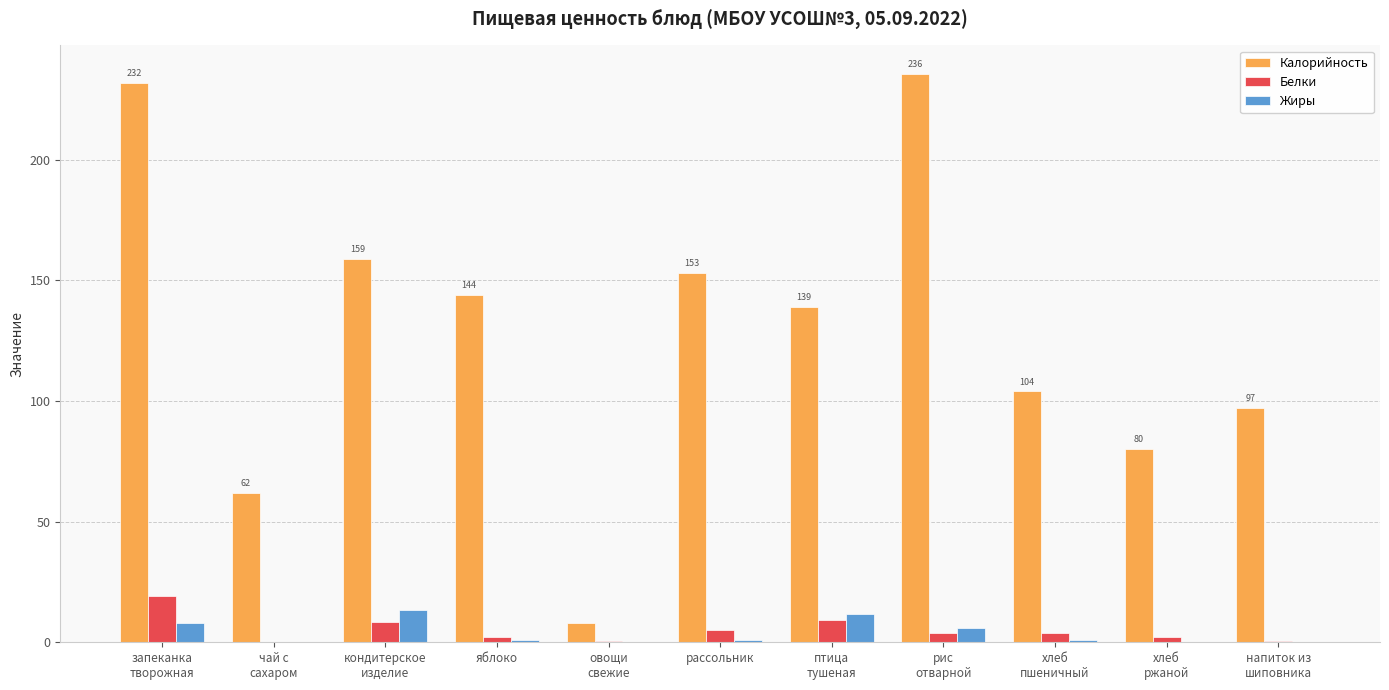

What is the maximum value for Жиры?

13.3